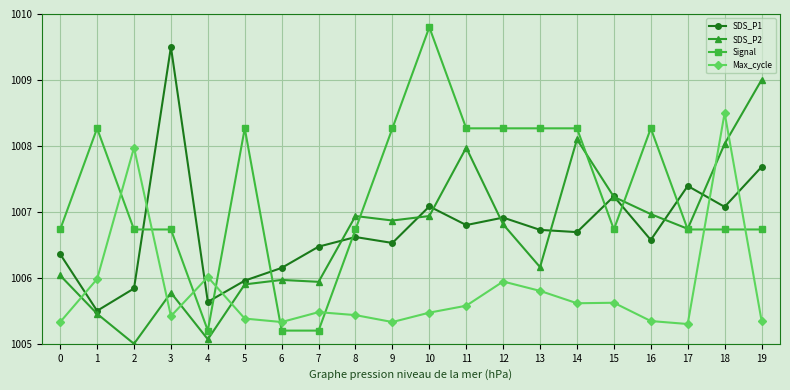

Which series has the widest spread of values?

Signal